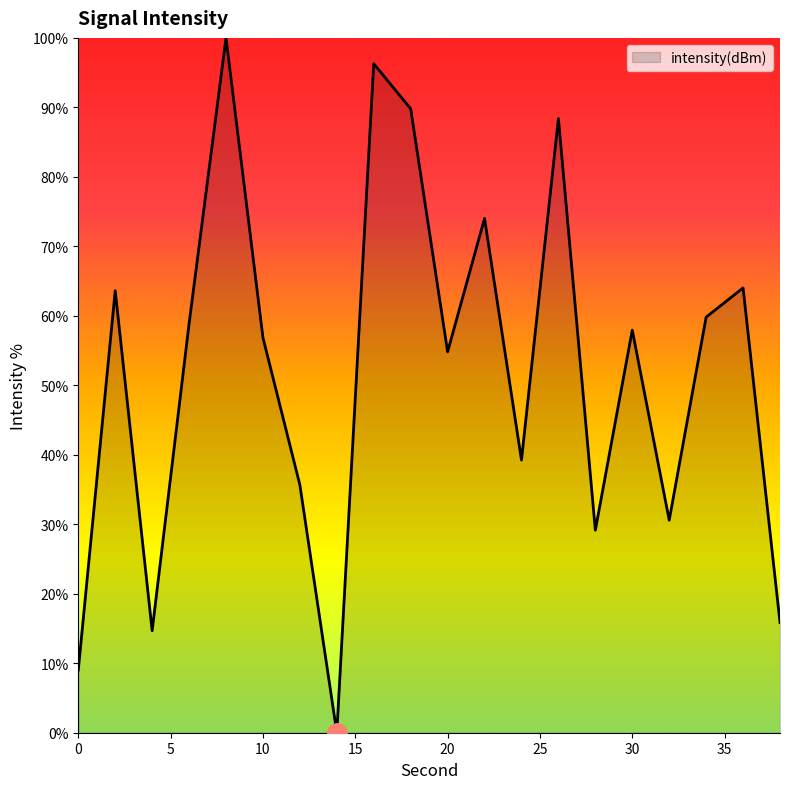

What is the maximum value shown in the chart?

100.0